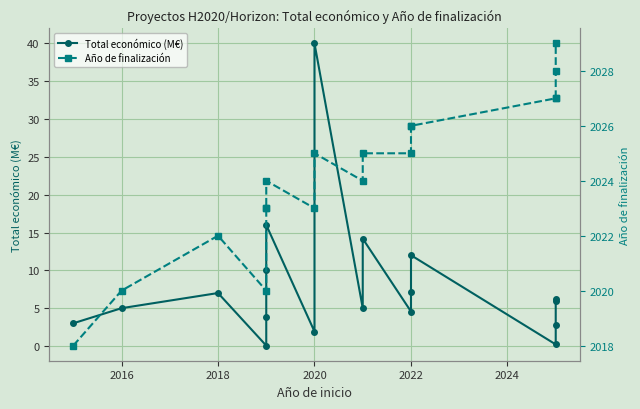

Reading left to right, transcribe all the data shown in this chart.

Total económico (M€): 3.0	5.0	7.0	0.1	3.9	10.0	16.0	1.9	40.0	5.0	14.2	4.6	7.2	12.0	0.2	2.7	6.0	6.2
Año de finalización: 2018.0	2020.0	2022.0	2020.0	2023.0	2023.0	2024.0	2023.0	2025.0	2024.0	2025.0	2025.0	2026.0	2026.0	2027.0	2027.0	2028.0	2029.0